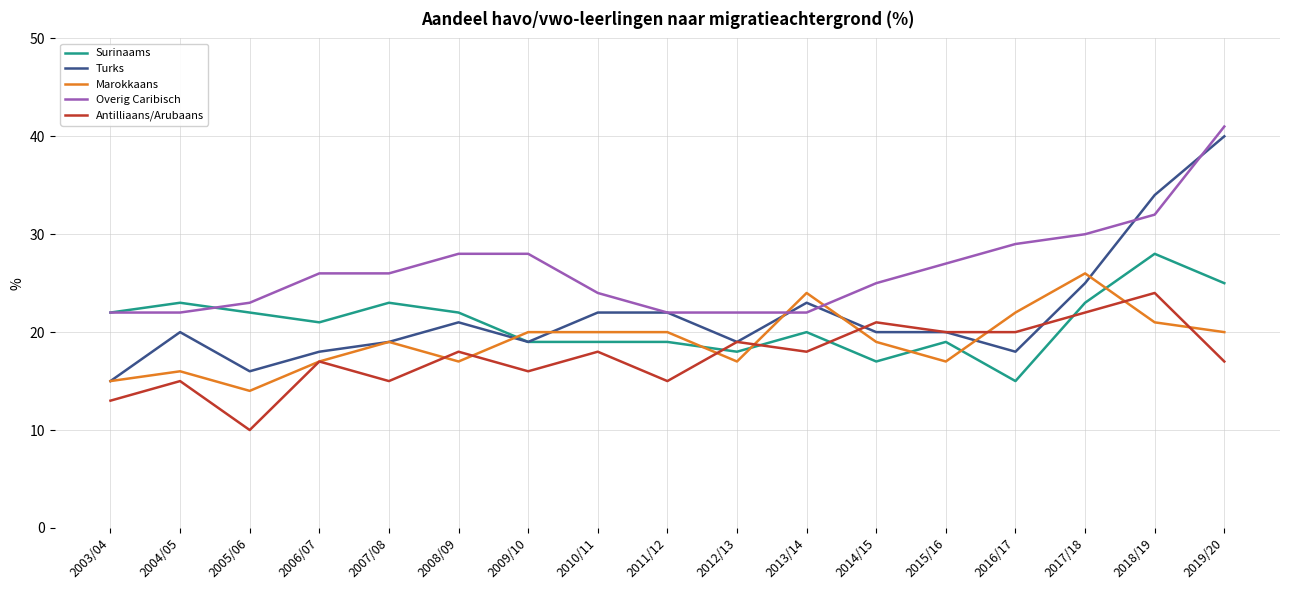

What is the difference between the highest and lowest values at 2011/12?

7